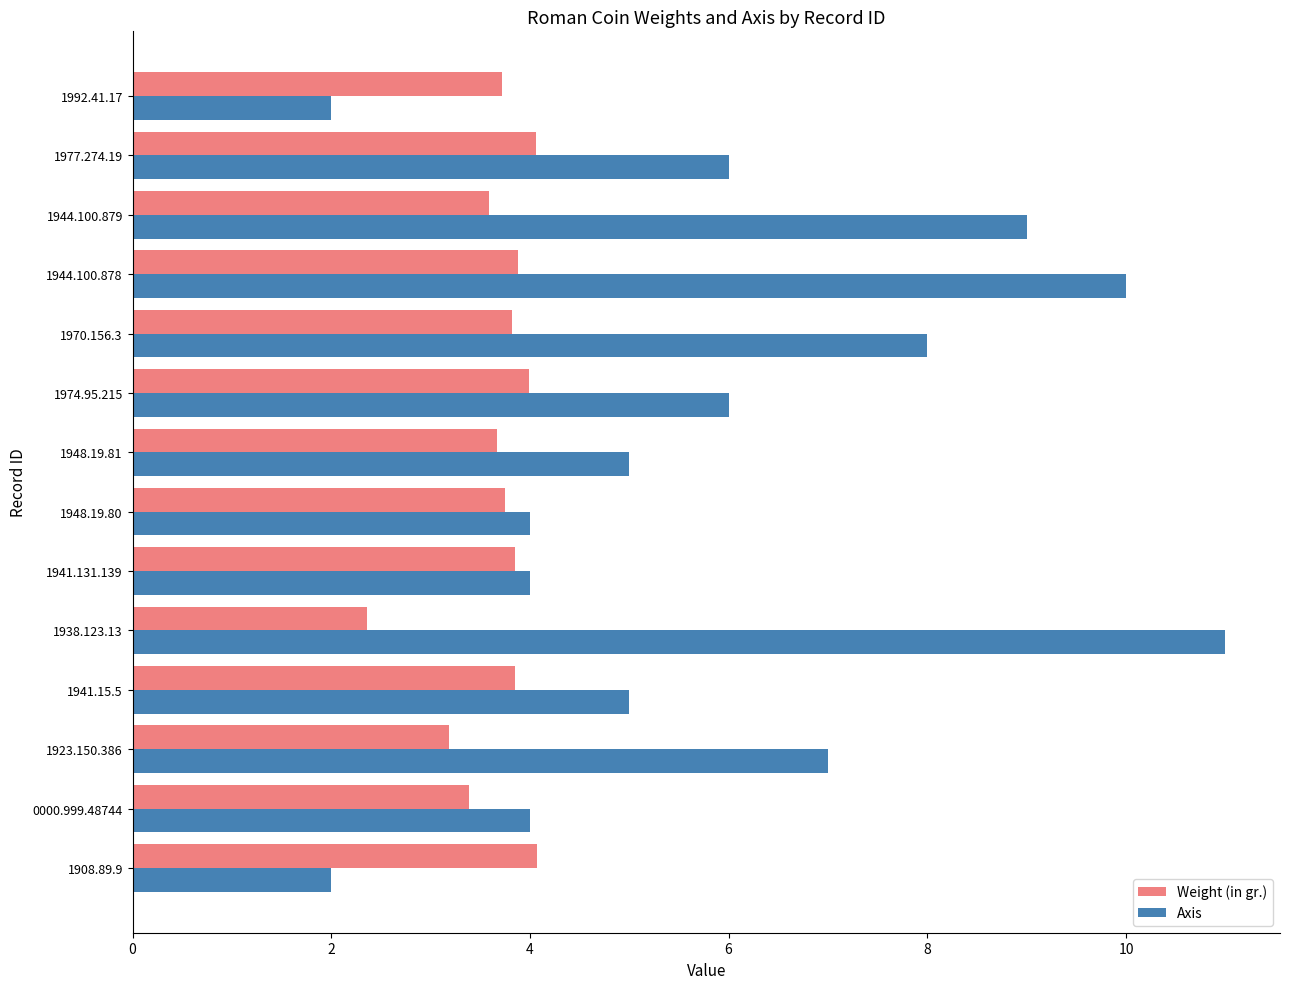

What is the difference between the maximum and minimum values in the Axis series?

9.0